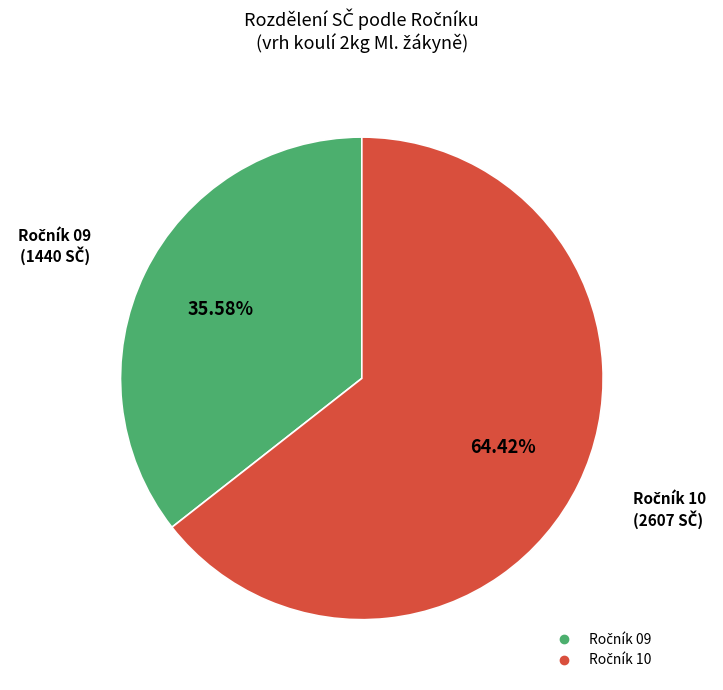

To the nearest percent, what is the difference between the largest and smallest slice percentages?

29%